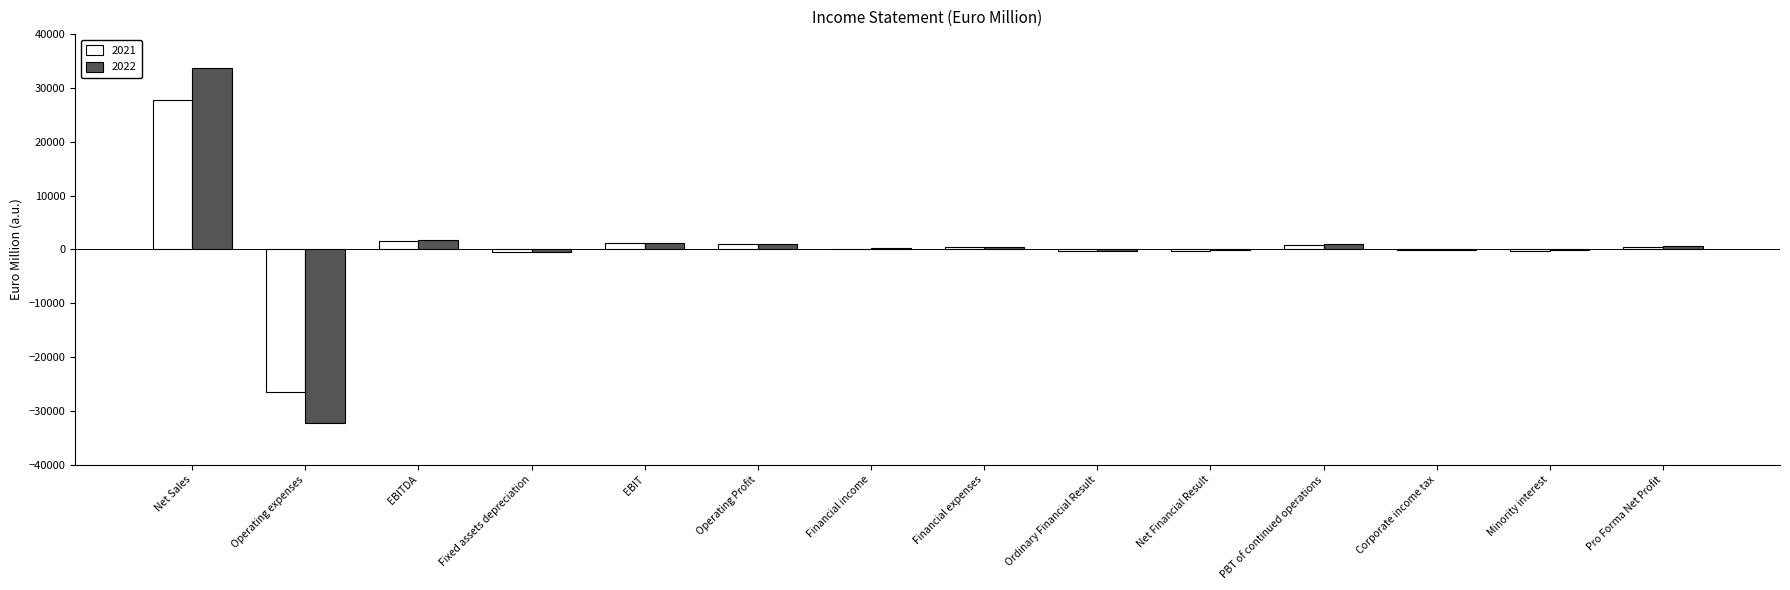

At which label does 2021 reach its peak?

Net Sales